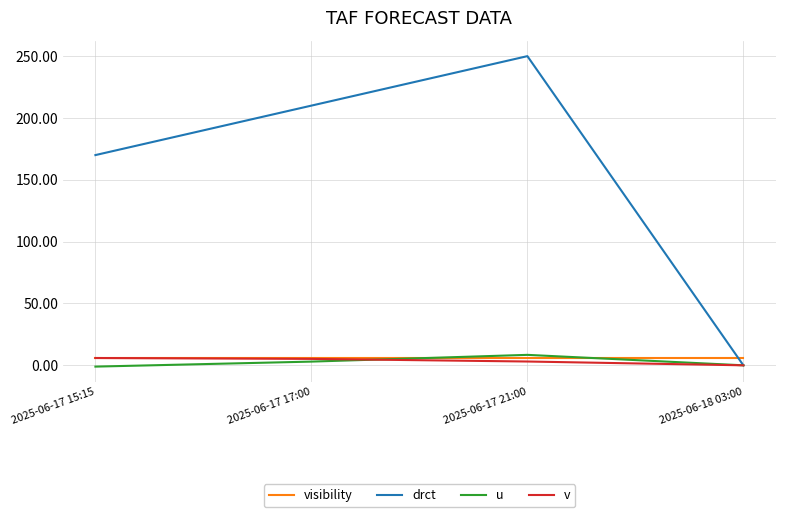

The value of drct at 2025-06-17 17:00 is 210.0. True or false?

True